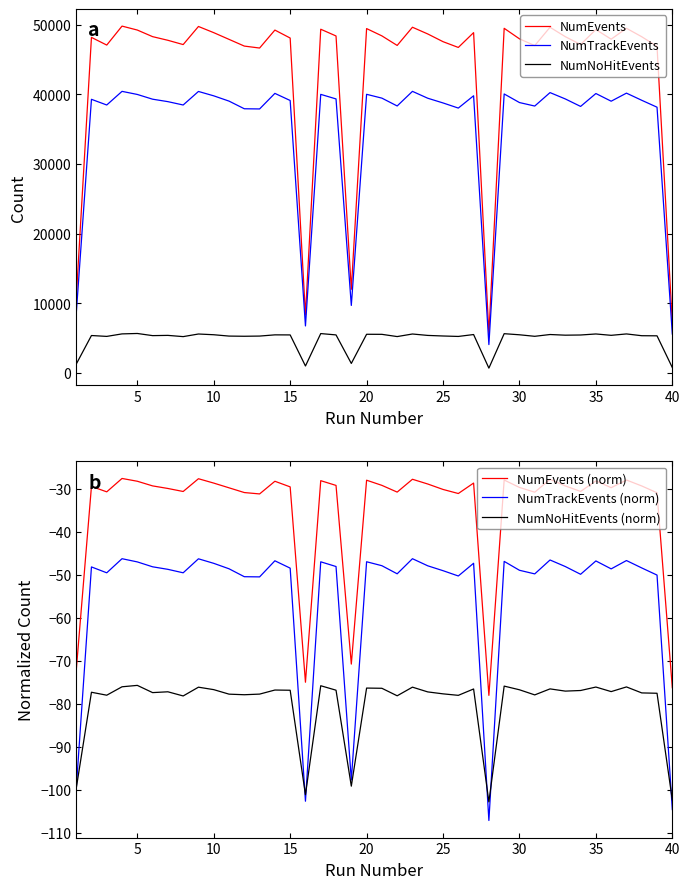

What is the maximum value for NumEvents?

49828